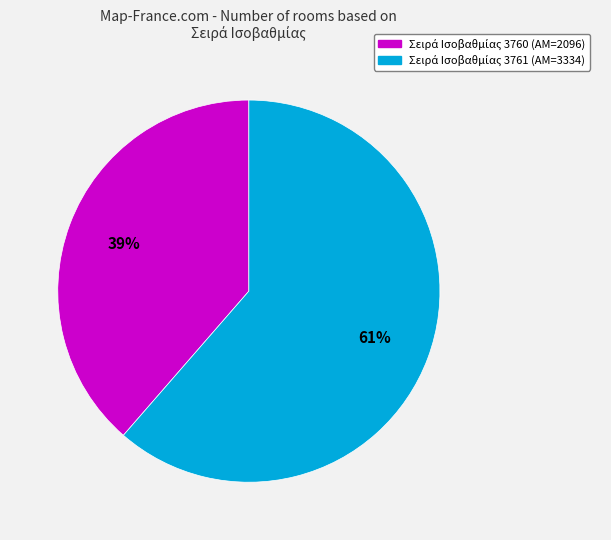

How many segments does this pie chart have?

2